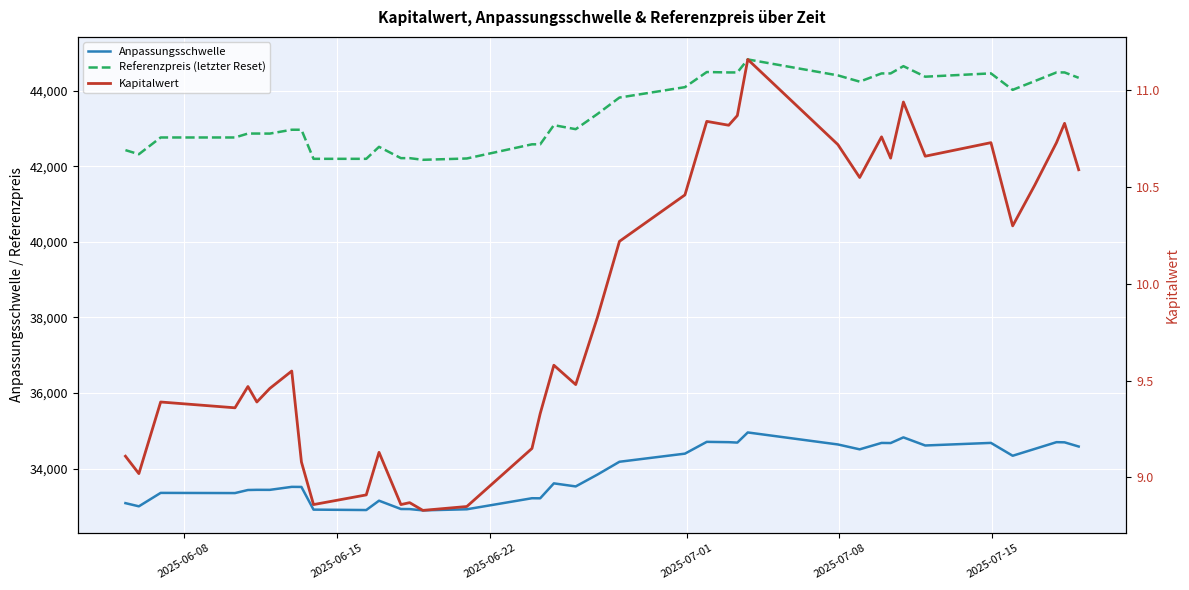

What is the value of the Kapitalwert point at the 3rd from the left?

9.4